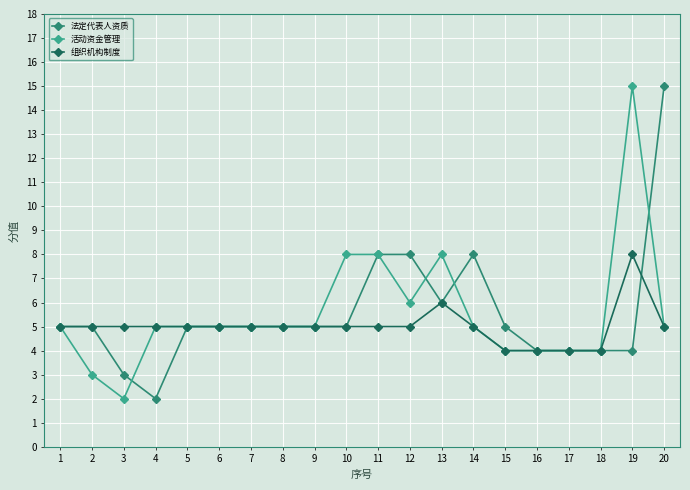

What is the difference between the highest and lowest values at 20?

10